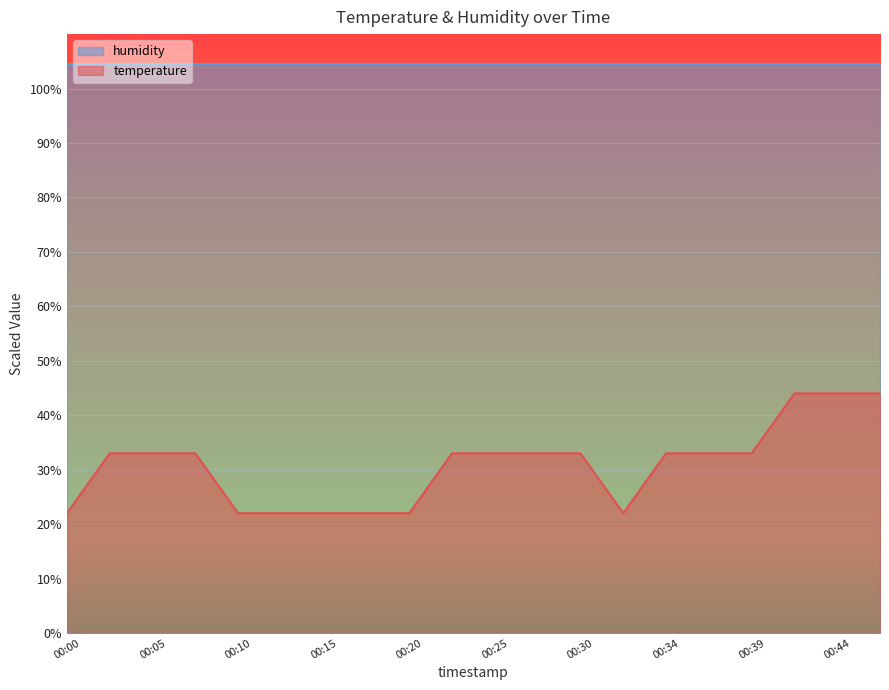

True or false: there are more than 0 points higher than both neighbors.

False